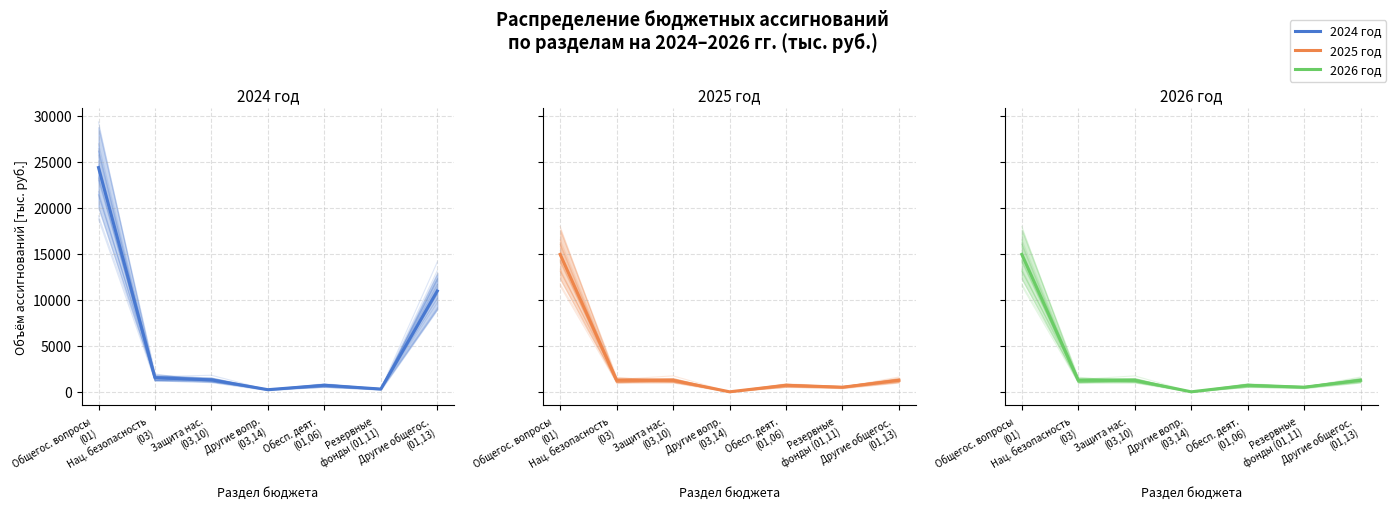

Count the number of categories in the chart.

7